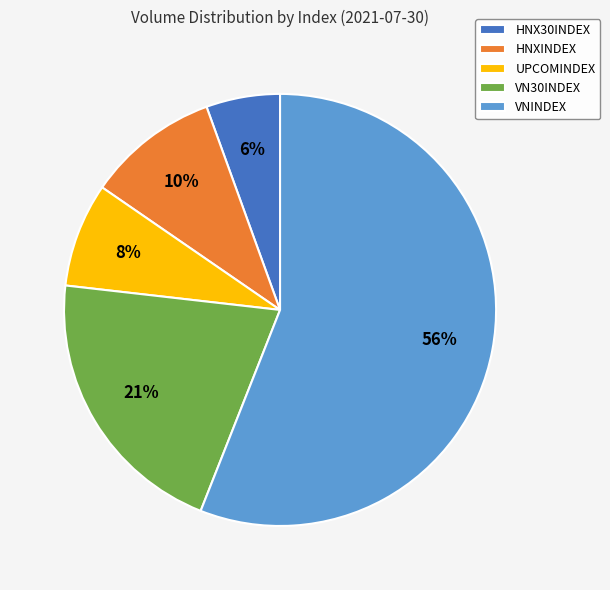

Is it true that UPCOMINDEX is 8% of the pie?

True